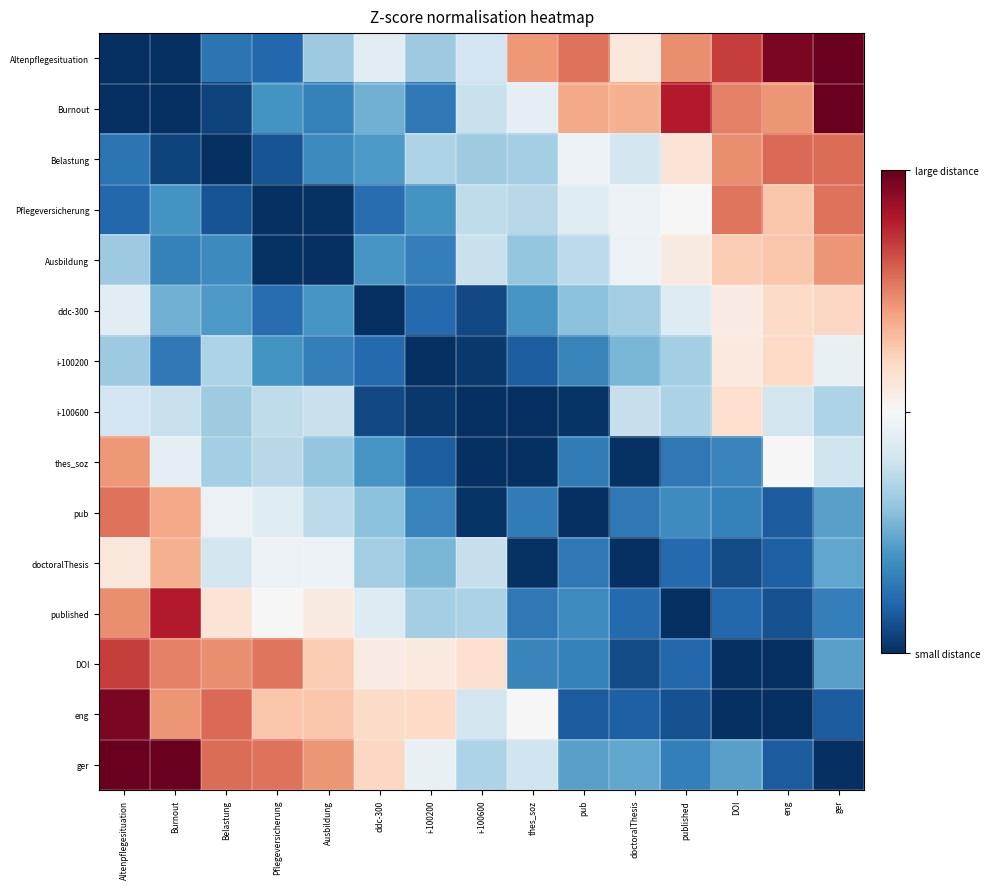

Reading left to right, extract all data points from this chart.

Altenpflegesituation: Altenpflegesituation=0.0	Burnout=0.0	Belastung=0.1	Pflegeversicherung=0.1	Ausbildung=0.3	ddc-300=0.4	i-100200=0.3	i-100600=0.4	thes_soz=0.7	pub=0.8	doctoralThesis=0.6	published=0.7	DOI=0.8	eng=1.0	ger=1.0
Burnout: Altenpflegesituation=0.0	Burnout=0.0	Belastung=0.0	Pflegeversicherung=0.2	Ausbildung=0.2	ddc-300=0.3	i-100200=0.1	i-100600=0.4	thes_soz=0.5	pub=0.7	doctoralThesis=0.7	published=0.9	DOI=0.8	eng=0.7	ger=1.0
Belastung: Altenpflegesituation=0.1	Burnout=0.0	Belastung=0.0	Pflegeversicherung=0.1	Ausbildung=0.2	ddc-300=0.2	i-100200=0.3	i-100600=0.3	thes_soz=0.3	pub=0.5	doctoralThesis=0.4	published=0.6	DOI=0.7	eng=0.8	ger=0.8
Pflegeversicherung: Altenpflegesituation=0.1	Burnout=0.2	Belastung=0.1	Pflegeversicherung=0.0	Ausbildung=0.0	ddc-300=0.1	i-100200=0.2	i-100600=0.4	thes_soz=0.4	pub=0.4	doctoralThesis=0.5	published=0.5	DOI=0.8	eng=0.6	ger=0.8
Ausbildung: Altenpflegesituation=0.3	Burnout=0.2	Belastung=0.2	Pflegeversicherung=0.0	Ausbildung=0.0	ddc-300=0.2	i-100200=0.2	i-100600=0.4	thes_soz=0.3	pub=0.4	doctoralThesis=0.5	published=0.5	DOI=0.6	eng=0.6	ger=0.7
ddc-300: Altenpflegesituation=0.4	Burnout=0.3	Belastung=0.2	Pflegeversicherung=0.1	Ausbildung=0.2	ddc-300=0.0	i-100200=0.1	i-100600=0.1	thes_soz=0.2	pub=0.3	doctoralThesis=0.3	published=0.4	DOI=0.5	eng=0.6	ger=0.6
i-100200: Altenpflegesituation=0.3	Burnout=0.1	Belastung=0.3	Pflegeversicherung=0.2	Ausbildung=0.2	ddc-300=0.1	i-100200=0.0	i-100600=0.0	thes_soz=0.1	pub=0.2	doctoralThesis=0.3	published=0.3	DOI=0.5	eng=0.6	ger=0.5
i-100600: Altenpflegesituation=0.4	Burnout=0.4	Belastung=0.3	Pflegeversicherung=0.4	Ausbildung=0.4	ddc-300=0.1	i-100200=0.0	i-100600=0.0	thes_soz=0.0	pub=0.0	doctoralThesis=0.4	published=0.3	DOI=0.6	eng=0.4	ger=0.3
thes_soz: Altenpflegesituation=0.7	Burnout=0.5	Belastung=0.3	Pflegeversicherung=0.4	Ausbildung=0.3	ddc-300=0.2	i-100200=0.1	i-100600=0.0	thes_soz=0.0	pub=0.2	doctoralThesis=0.0	published=0.1	DOI=0.2	eng=0.5	ger=0.4
pub: Altenpflegesituation=0.8	Burnout=0.7	Belastung=0.5	Pflegeversicherung=0.4	Ausbildung=0.4	ddc-300=0.3	i-100200=0.2	i-100600=0.0	thes_soz=0.2	pub=0.0	doctoralThesis=0.1	published=0.2	DOI=0.2	eng=0.1	ger=0.2
doctoralThesis: Altenpflegesituation=0.6	Burnout=0.7	Belastung=0.4	Pflegeversicherung=0.5	Ausbildung=0.5	ddc-300=0.3	i-100200=0.3	i-100600=0.4	thes_soz=0.0	pub=0.1	doctoralThesis=0.0	published=0.1	DOI=0.1	eng=0.1	ger=0.2
published: Altenpflegesituation=0.7	Burnout=0.9	Belastung=0.6	Pflegeversicherung=0.5	Ausbildung=0.5	ddc-300=0.4	i-100200=0.3	i-100600=0.3	thes_soz=0.1	pub=0.2	doctoralThesis=0.1	published=0.0	DOI=0.1	eng=0.1	ger=0.2
DOI: Altenpflegesituation=0.8	Burnout=0.8	Belastung=0.7	Pflegeversicherung=0.8	Ausbildung=0.6	ddc-300=0.5	i-100200=0.5	i-100600=0.6	thes_soz=0.2	pub=0.2	doctoralThesis=0.1	published=0.1	DOI=0.0	eng=0.0	ger=0.2
eng: Altenpflegesituation=1.0	Burnout=0.7	Belastung=0.8	Pflegeversicherung=0.6	Ausbildung=0.6	ddc-300=0.6	i-100200=0.6	i-100600=0.4	thes_soz=0.5	pub=0.1	doctoralThesis=0.1	published=0.1	DOI=0.0	eng=0.0	ger=0.1
ger: Altenpflegesituation=1.0	Burnout=1.0	Belastung=0.8	Pflegeversicherung=0.8	Ausbildung=0.7	ddc-300=0.6	i-100200=0.5	i-100600=0.3	thes_soz=0.4	pub=0.2	doctoralThesis=0.2	published=0.2	DOI=0.2	eng=0.1	ger=0.0